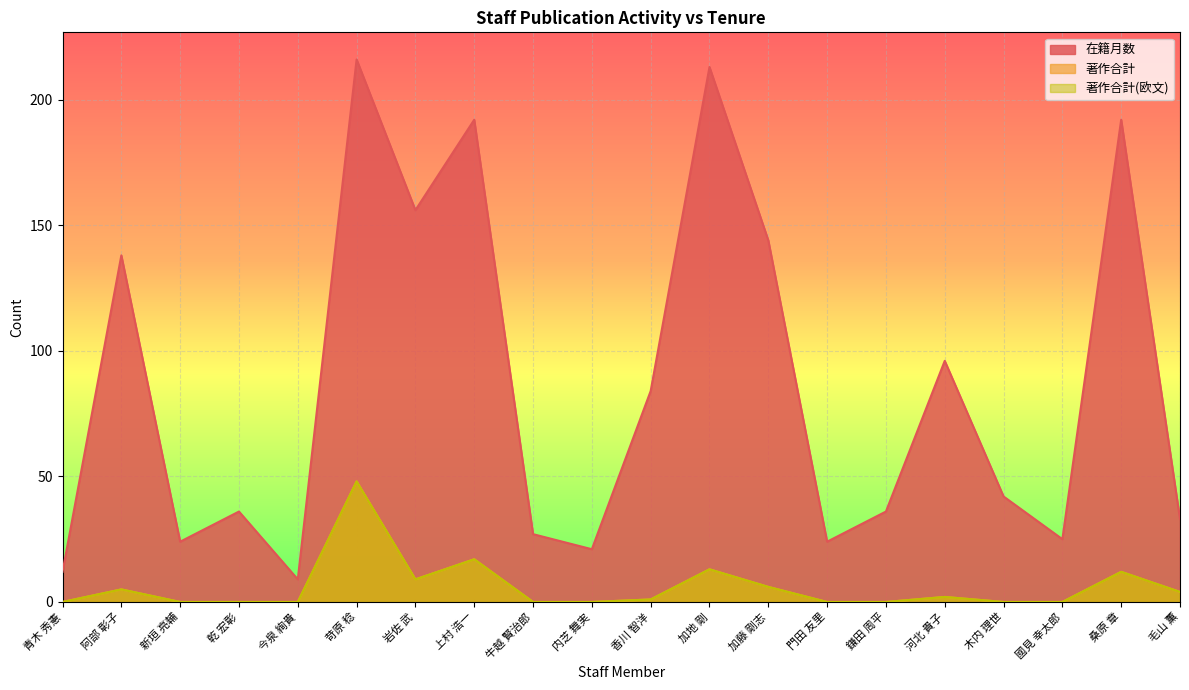

What is the difference between the 著作合計(欧文) values at 加藤 剛志 and 上村 浩一?

11